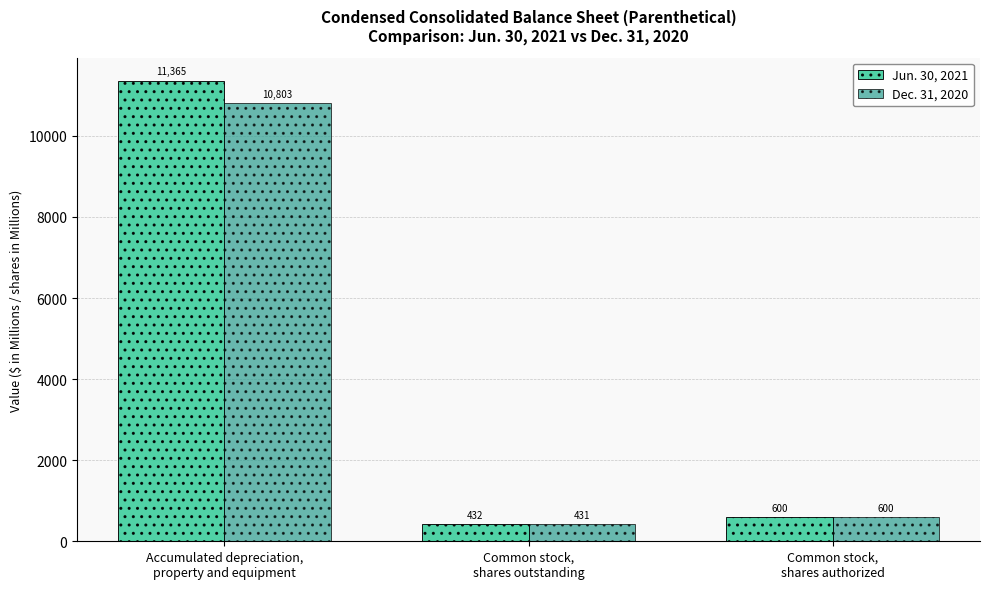

Which category has the lowest value in the Dec. 31, 2020 series?

Common stock,
shares outstanding